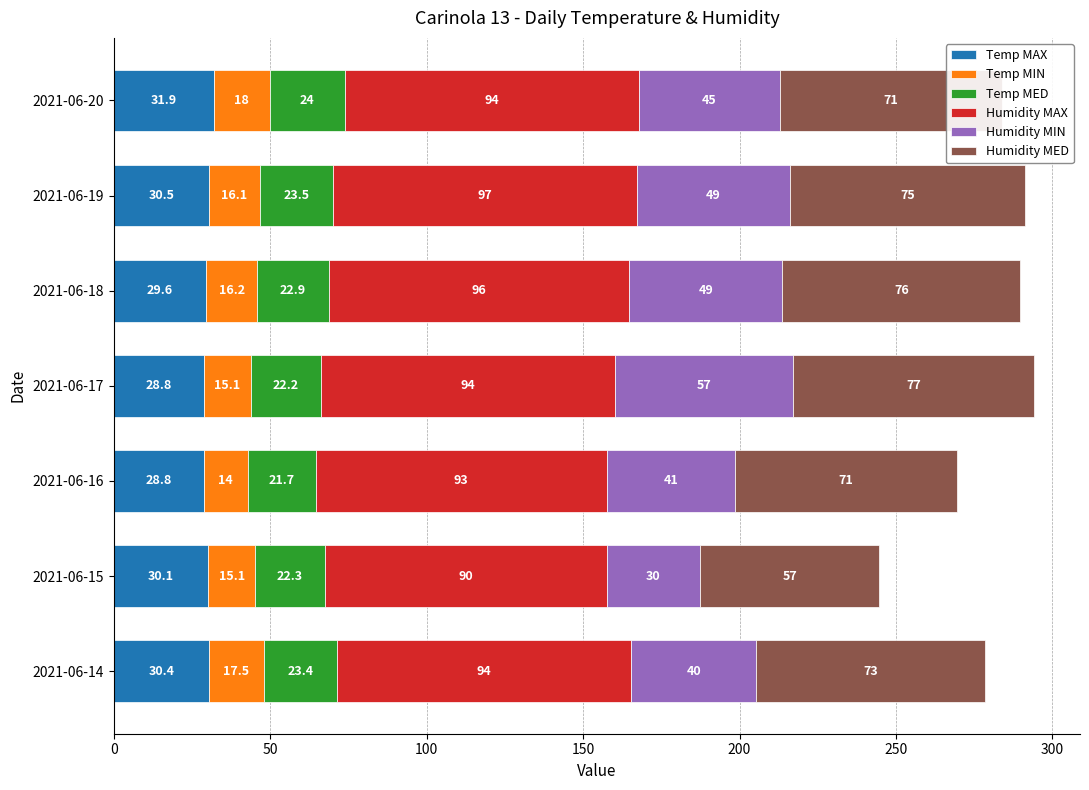

The Temp MAX series shows 30.4 at 2021-06-14. True or false?

True